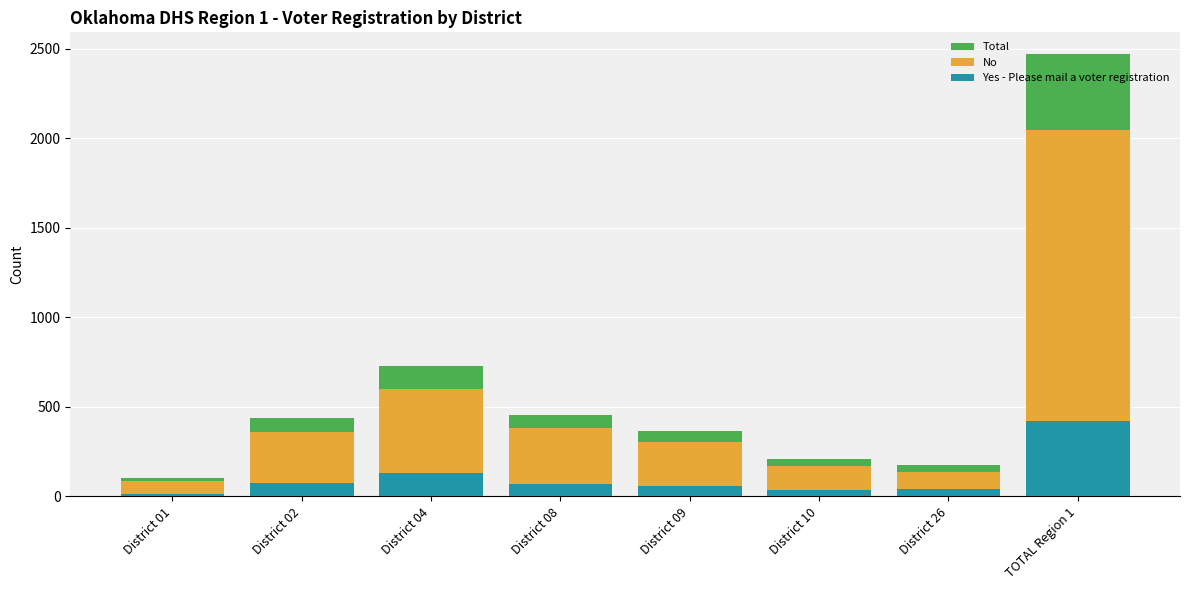

Reading left to right, transcribe all the data shown in this chart.

Total: District 01=101	District 02=436	District 04=729	District 08=452	District 09=364	District 10=208	District 26=177	TOTAL Region 1=2467
No: District 01=86	District 02=362	District 04=601	District 08=382	District 09=305	District 10=171	District 26=138	TOTAL Region 1=2045
Yes - Please mail a voter registration: District 01=15	District 02=74	District 04=128	District 08=70	District 09=59	District 10=37	District 26=39	TOTAL Region 1=422